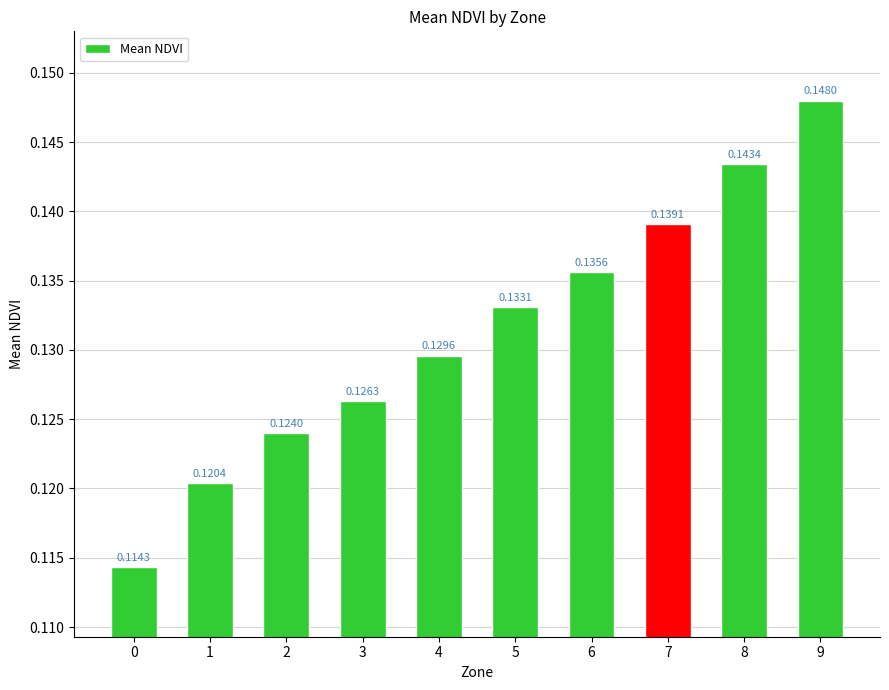

Are the bars horizontal?

No